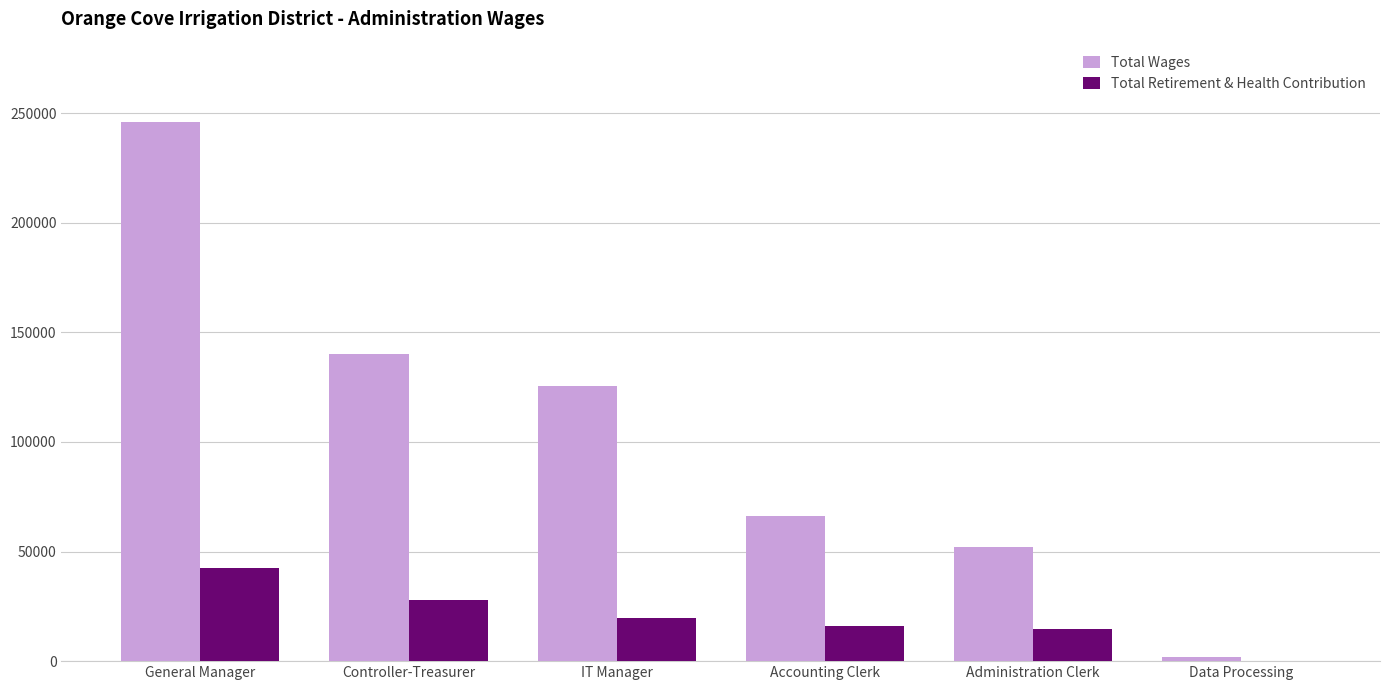

What is the difference between the Total Retirement & Health Contribution values at IT Manager and General Manager?

22732